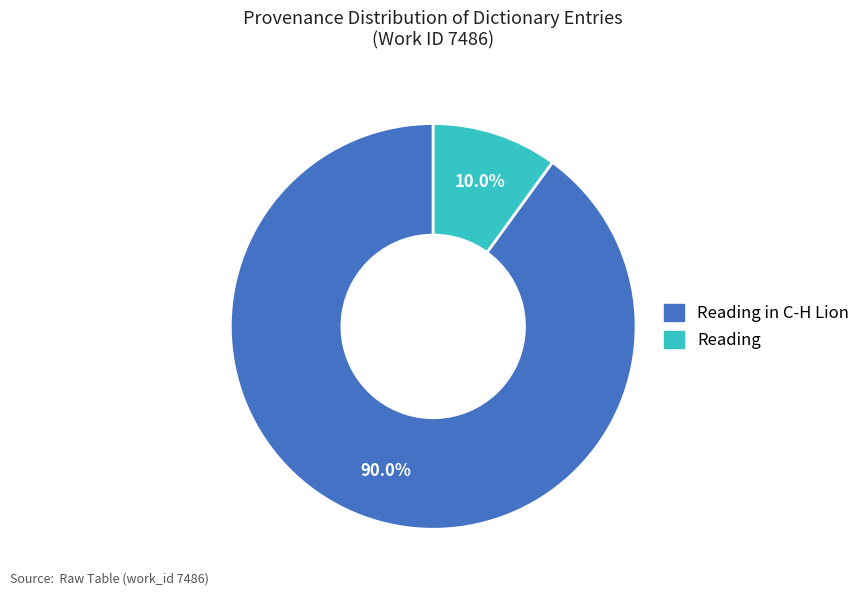

Is there a majority slice in this chart?

Yes